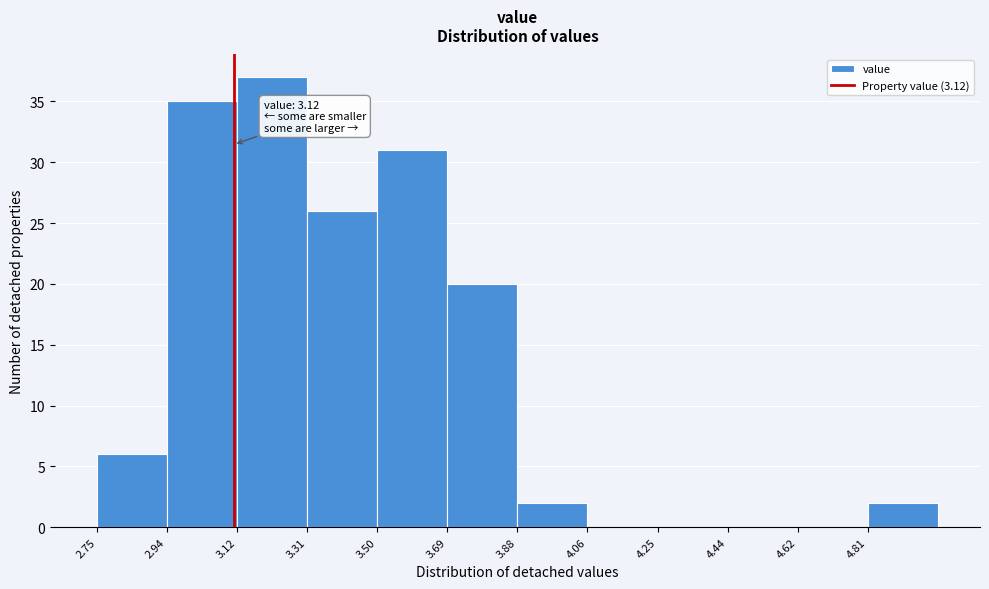

Which range on the x-axis has the tallest bar?

3.12 to 3.32